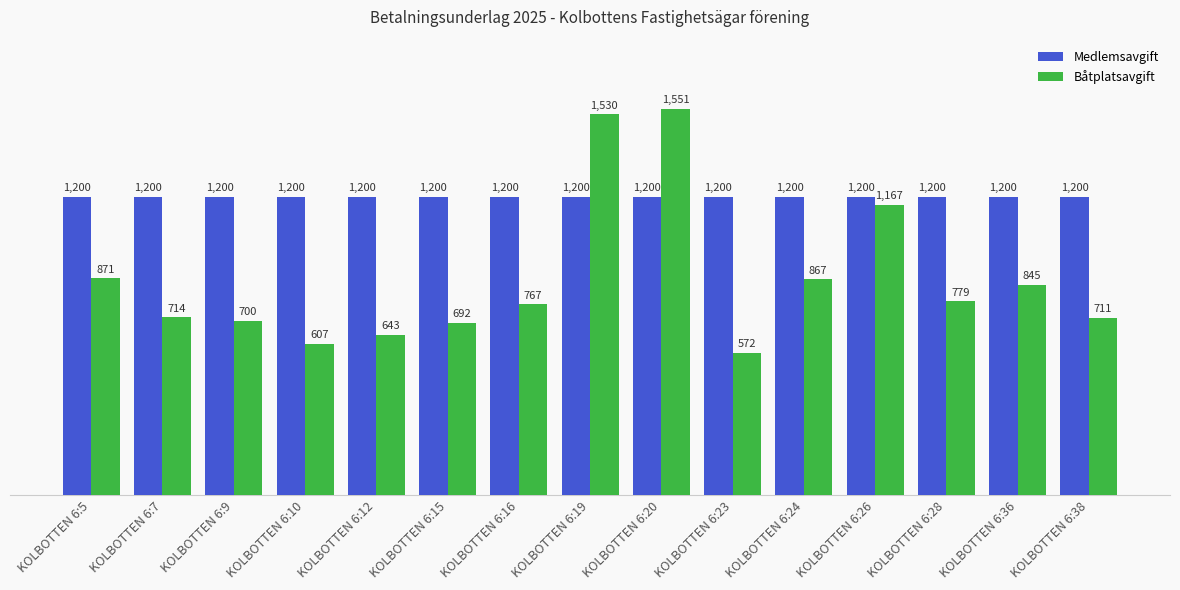

True or false: Båtplatsavgift has a value of 700 at KOLBOTTEN 6:9.

True